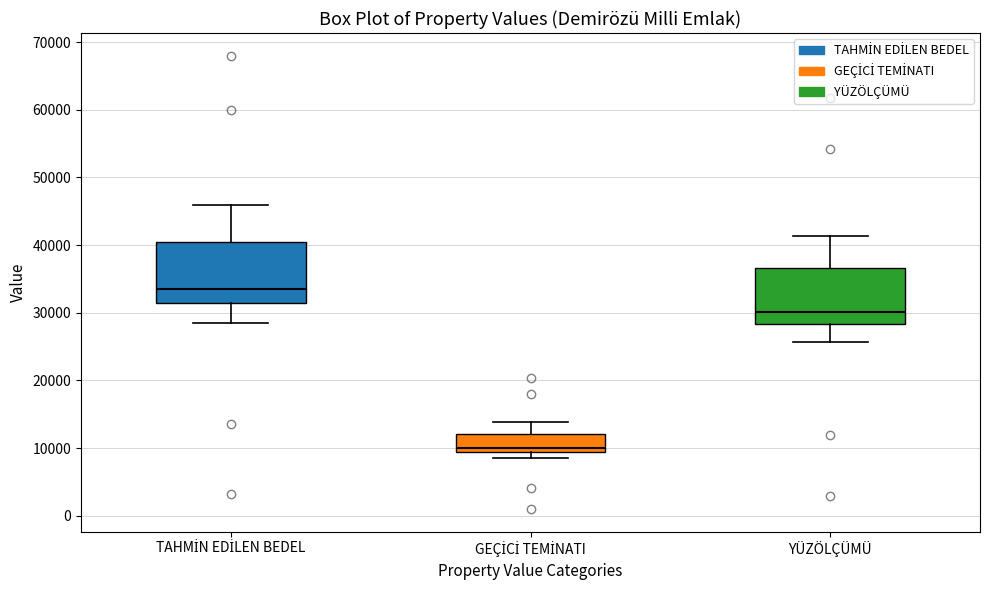

Reading left to right, transcribe this box plot: for each box, give where its median line is, the range the box spans, and where its two whiskers end, as read against the y-axis. The values are not printed on the chart, so give them approximately, as read against the axis.

TAHMİN EDİLEN BEDEL: median 34000, box 32000 to 41000, whiskers 29000 to 46000
GEÇİCİ TEMİNATI: median 10000, box 9000 to 12000, whiskers 9000 (just below the box's lower edge) to 14000
YÜZÖLÇÜMÜ: median 30000, box 28000 to 37000, whiskers 26000 to 41000